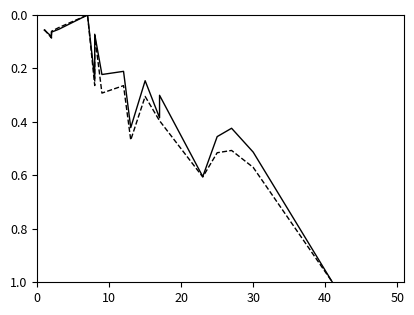

At how many categories does at least one series exceed 0?

17